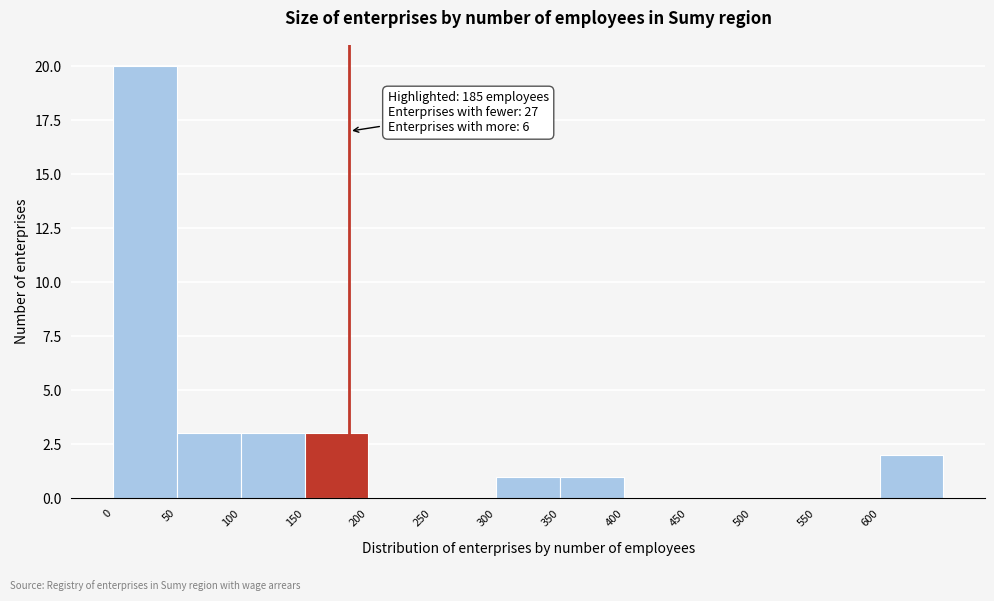

Which range on the x-axis has the tallest bar?

0 to 50